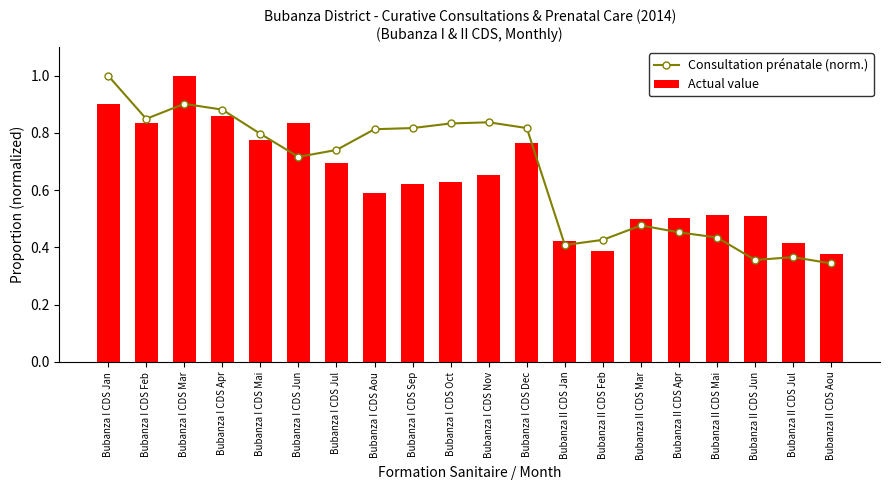

What are all the series names shown in the legend?

Consultation prénatale (norm.), Actual value